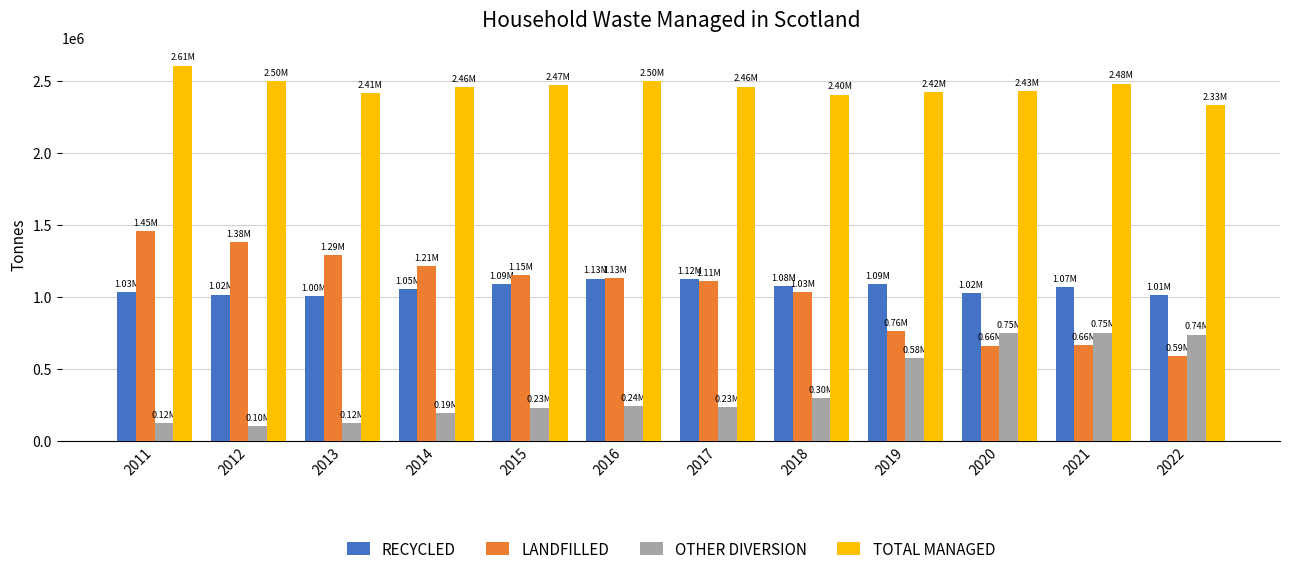

What is the maximum value for LANDFILLED?

1453789.4